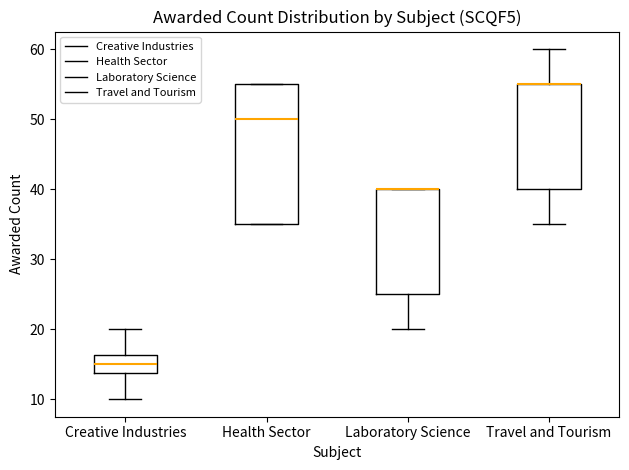

Where does the lower whisker of the box for Laboratory Science end on the y-axis? The values are not printed on the chart, so give them approximately, as read against the axis.

20